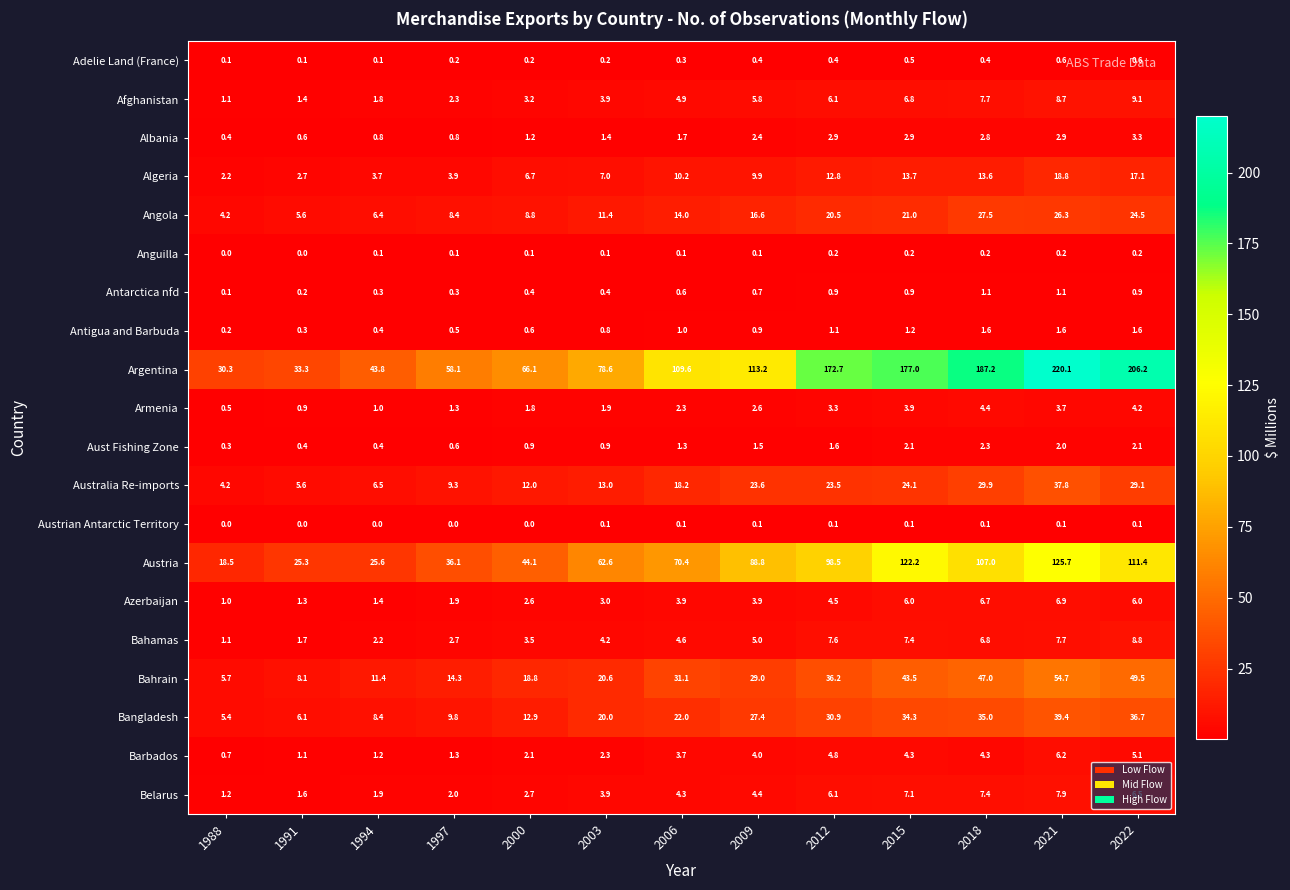

List the series in order of their peak value, lowest first.

Austrian Antarctic Territory, Anguilla, Adelie Land (France), Antarctica nfd, Antigua and Barbuda, Aust Fishing Zone, Albania, Armenia, Barbados, Azerbaijan, Belarus, Bahamas, Afghanistan, Algeria, Angola, Australia Re-imports, Bangladesh, Bahrain, Austria, Argentina